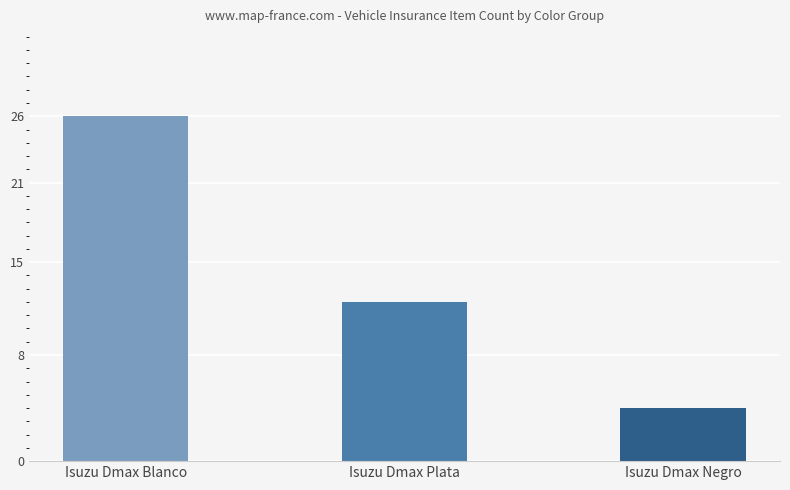

True or false: the data shows 4 at Isuzu Dmax Negro.

True